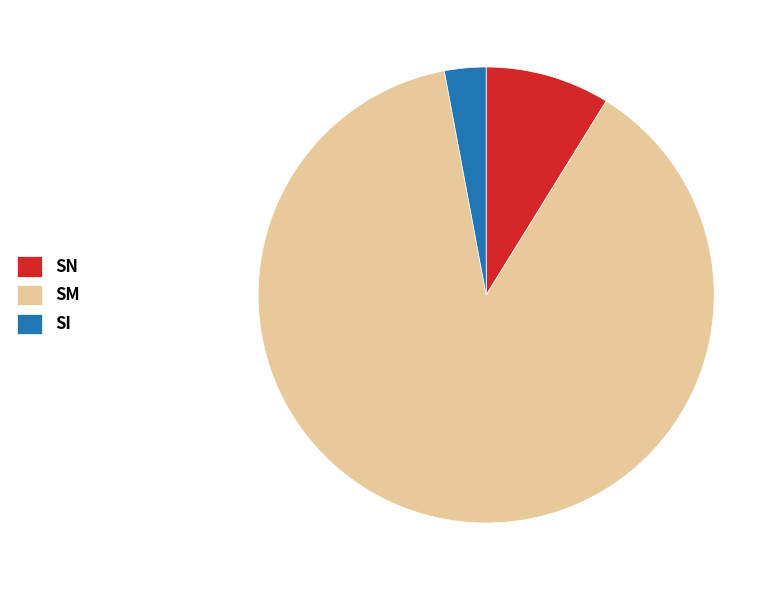

Which slice represents more than half of the pie?

SM